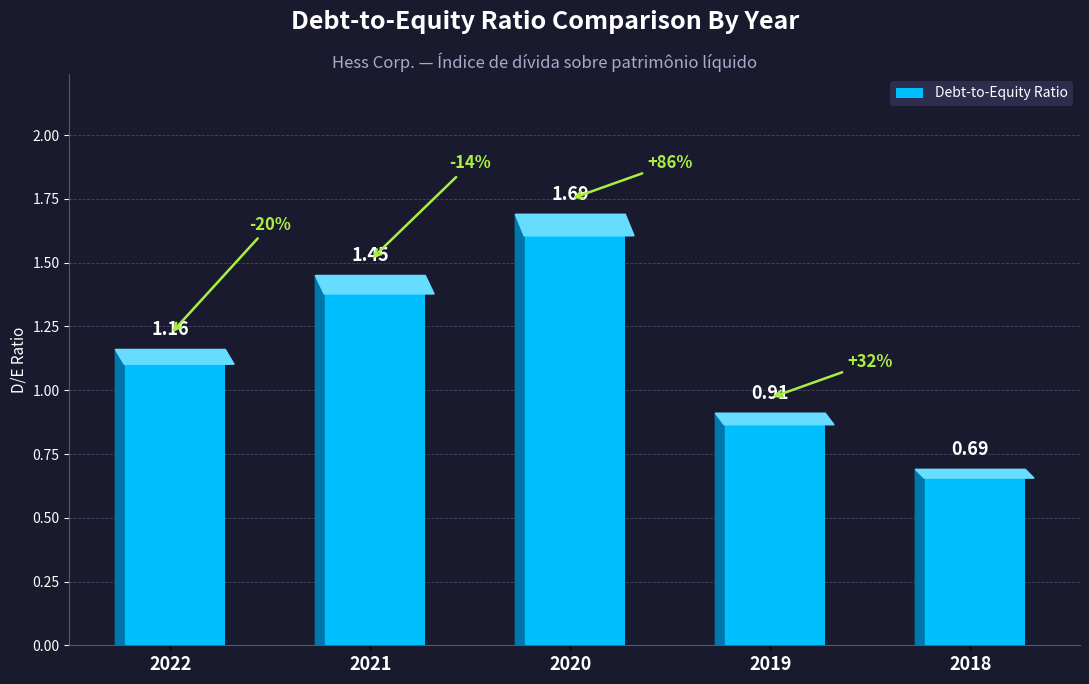

Count the number of values greater than 1.

3